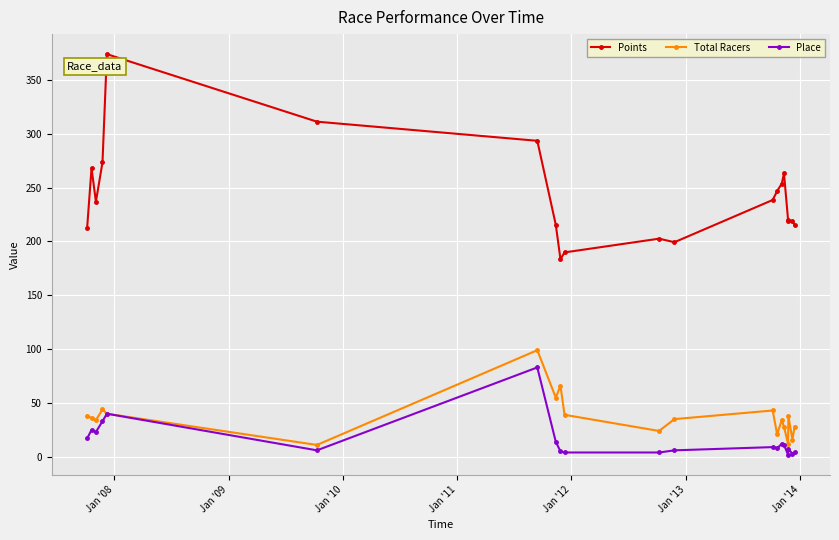

What is the value of the Points point at the 11th from the left?

202.6